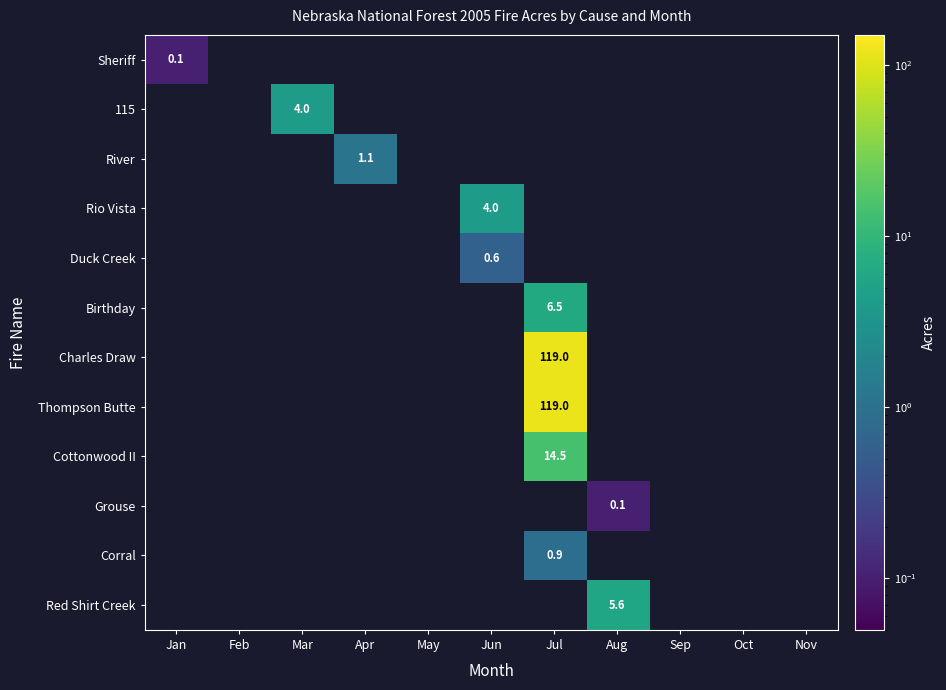

What is the difference between the Red Shirt Creek values at Mar and Aug?

5.6